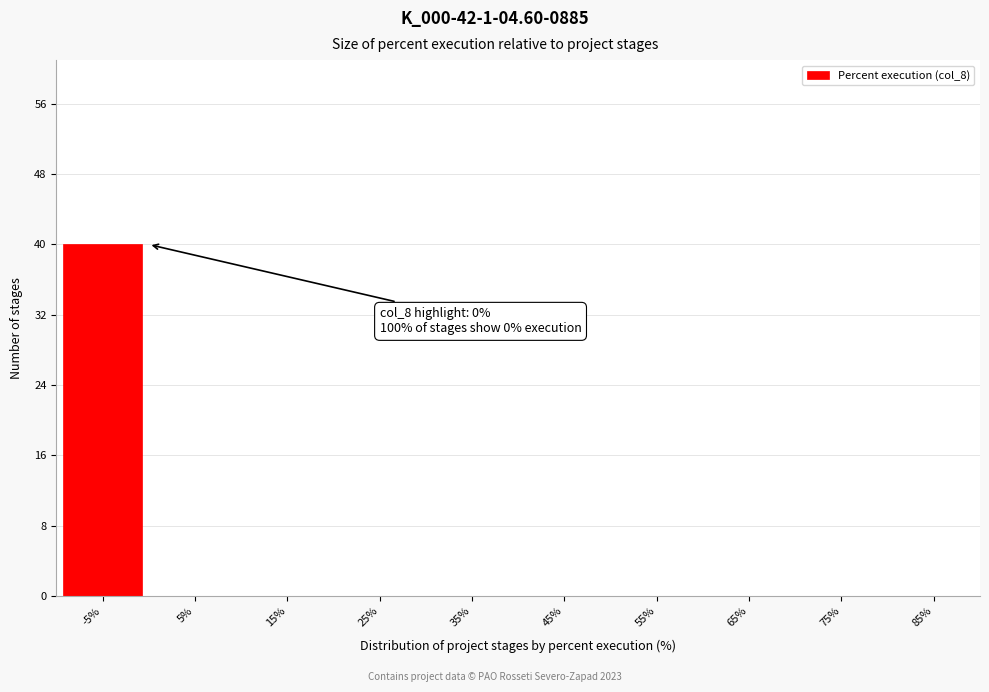

Reading left to right, transcribe all the data shown in this chart.

-5%=40	5%=0	15%=0	25%=0	35%=0	45%=0	55%=0	65%=0	75%=0	85%=0